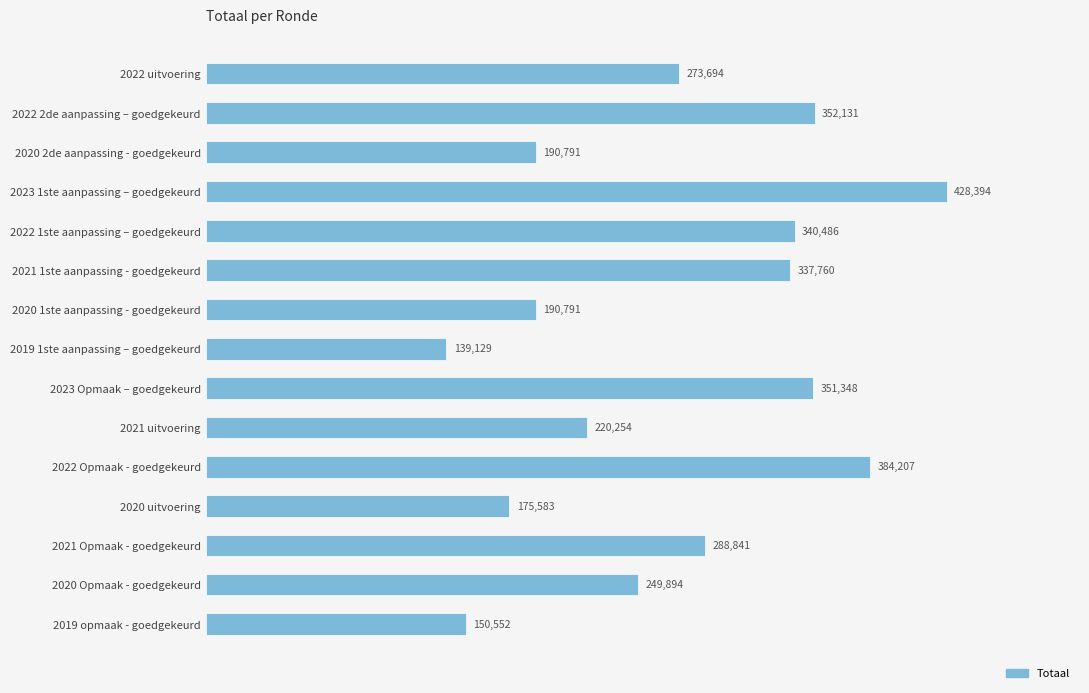

Between 2020 1ste aanpassing - goedgekeurd and 2022 1ste aanpassing – goedgekeurd, which is larger?

2022 1ste aanpassing – goedgekeurd